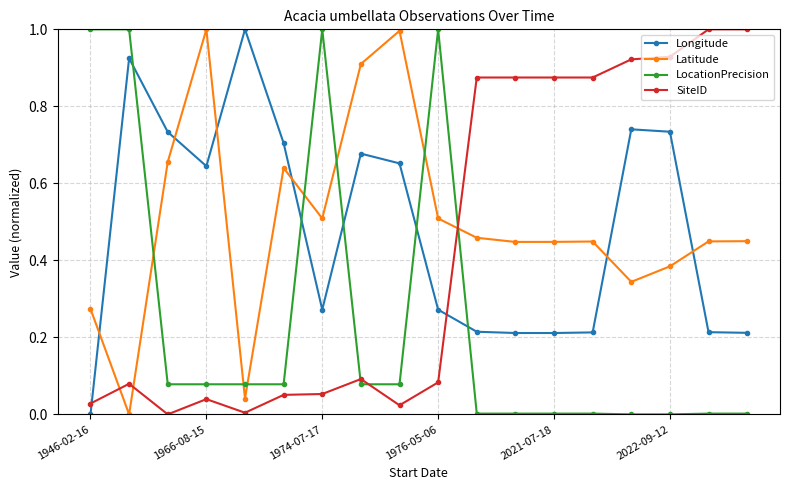

Is this an area chart (filled region under the line)?

No